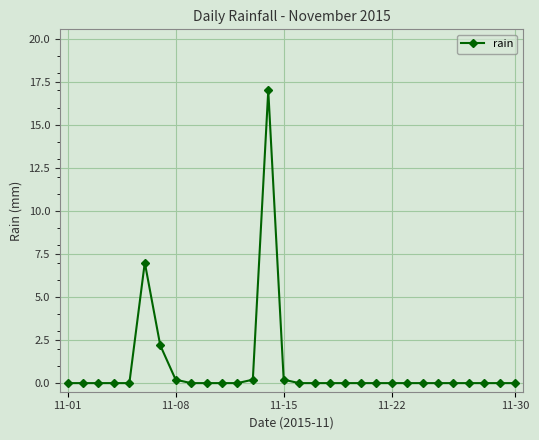

True or false: the data has more than 0 interior local peaks.

True